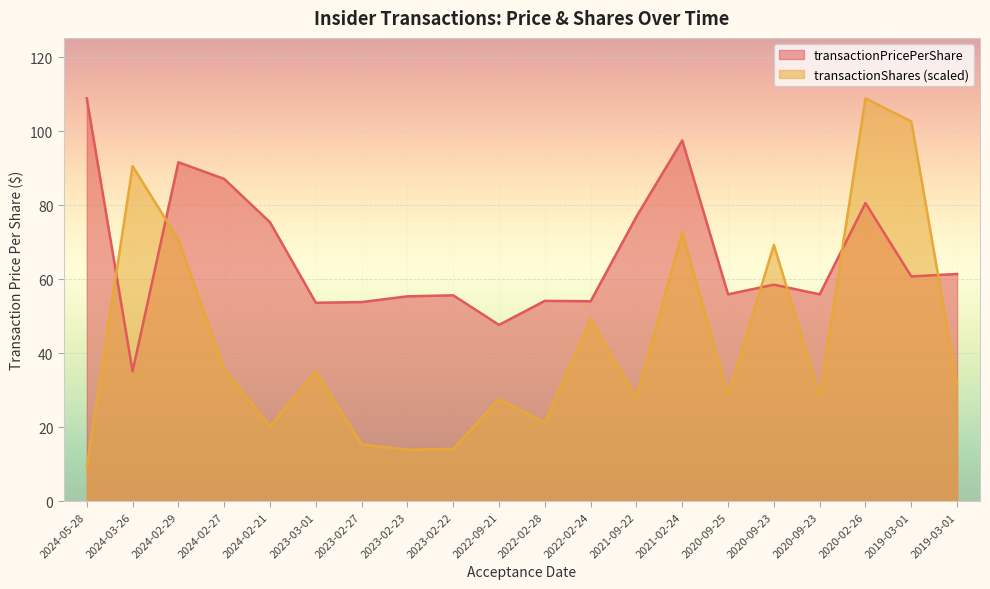

What are all the series names shown in the legend?

transactionPricePerShare, transactionShares (scaled)